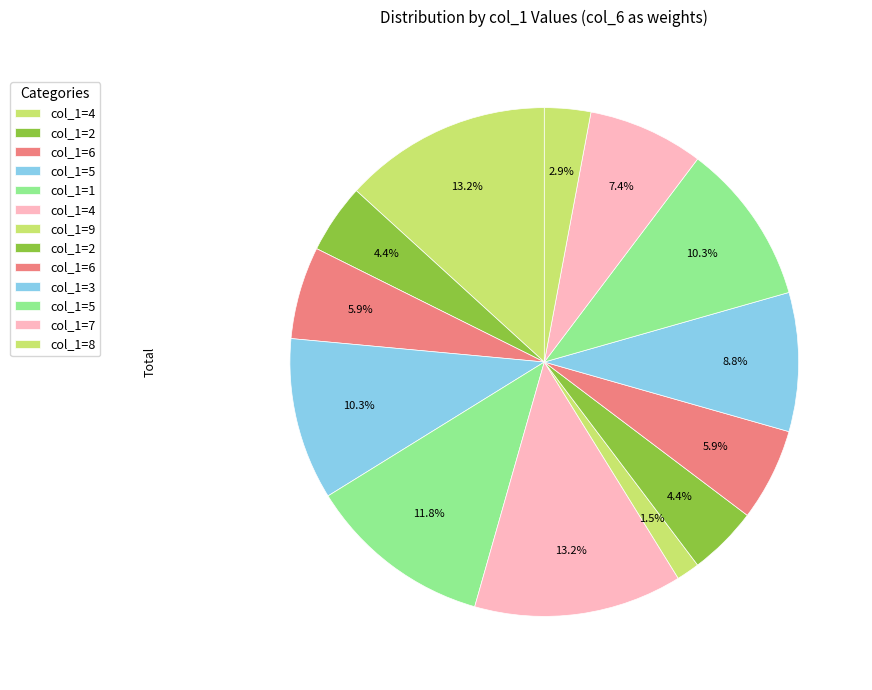

How many slices are in this pie chart?

13